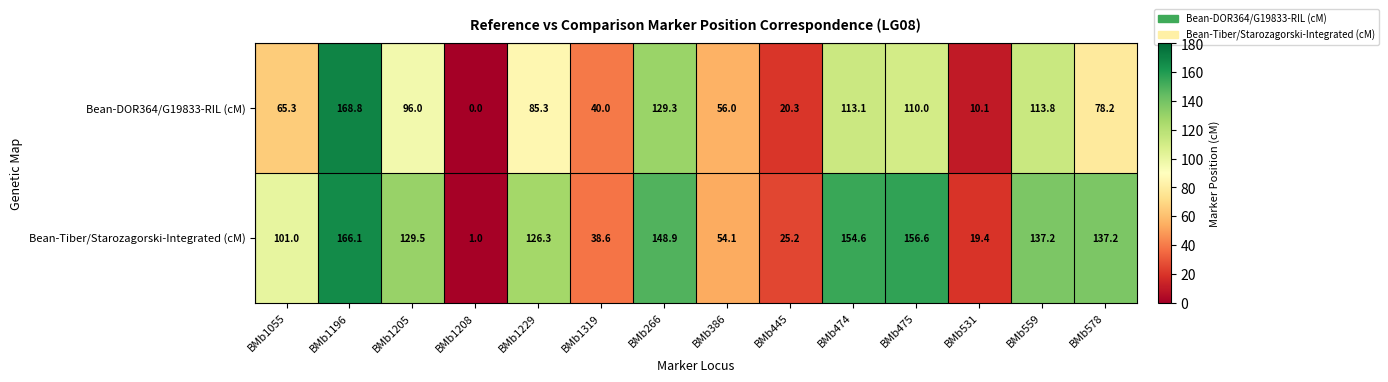

What is the average value of the Bean-DOR364/G19833-RIL (cM) series?

77.6